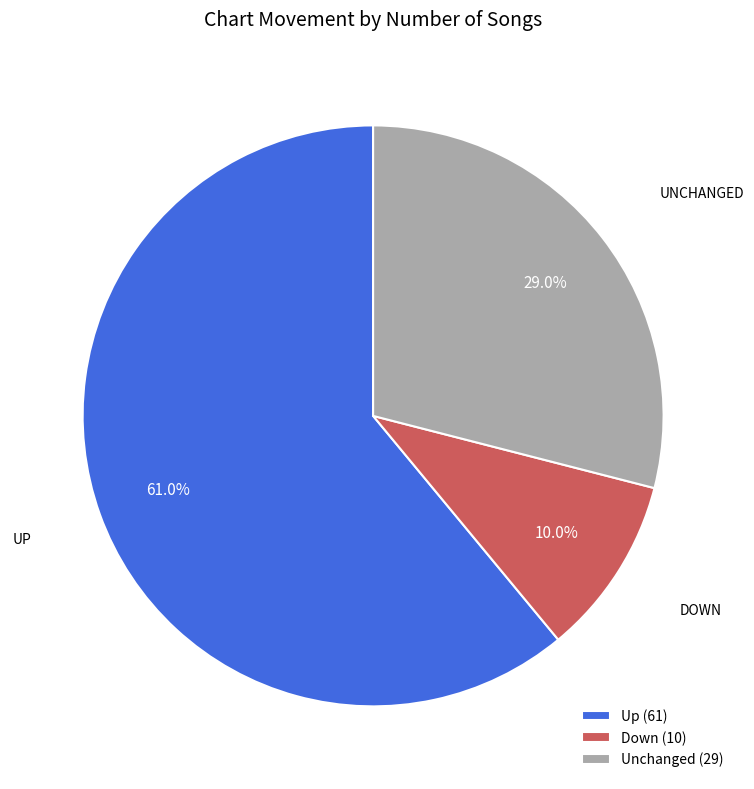

What is the smallest slice in the pie chart?

Down (10)